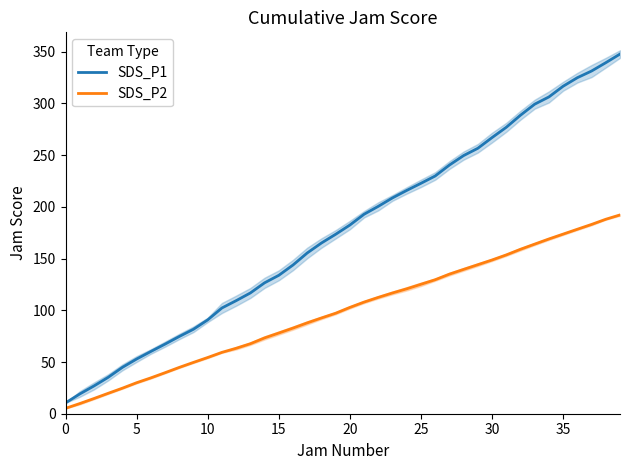

What is the highest value of the SDS_P1 series?

347.7